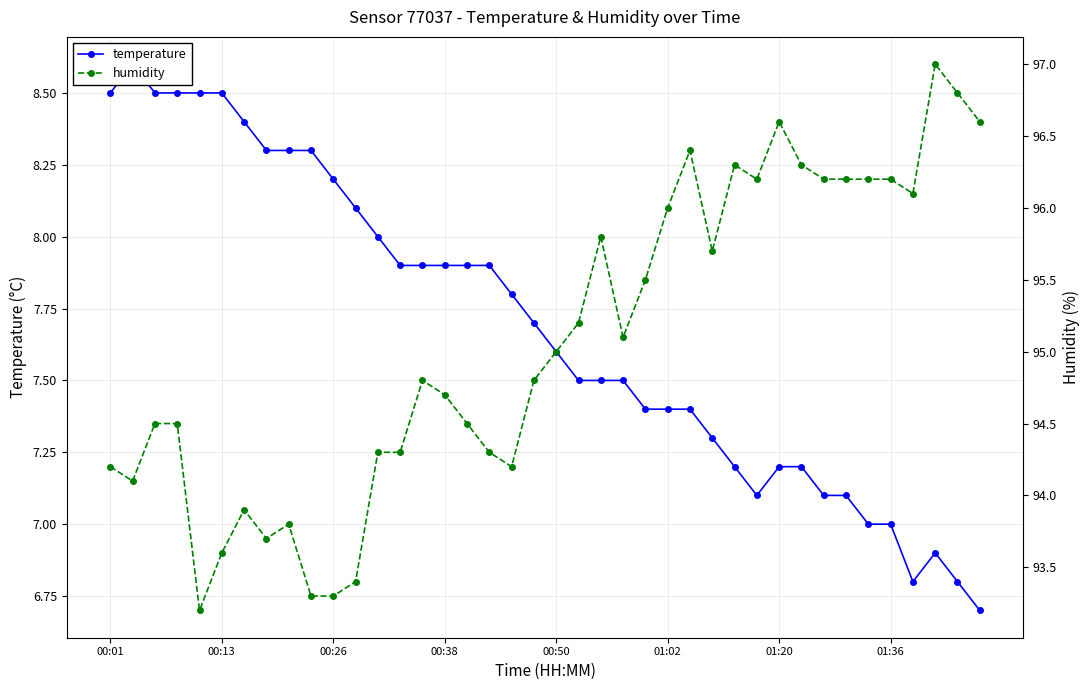

Reading left to right, extract all data points from this chart.

temperature: 8.5	8.6	8.5	8.5	8.5	8.5	8.4	8.3	8.3	8.3	8.2	8.1	8.0	7.9	7.9	7.9	7.9	7.9	7.8	7.7	7.6	7.5	7.5	7.5	7.4	7.4	7.4	7.3	7.2	7.1	7.2	7.2	7.1	7.1	7.0	7.0	6.8	6.9	6.8	6.7
humidity: 94.2	94.1	94.5	94.5	93.2	93.6	93.9	93.7	93.8	93.3	93.3	93.4	94.3	94.3	94.8	94.7	94.5	94.3	94.2	94.8	95.0	95.2	95.8	95.1	95.5	96.0	96.4	95.7	96.3	96.2	96.6	96.3	96.2	96.2	96.2	96.2	96.1	97.0	96.8	96.6